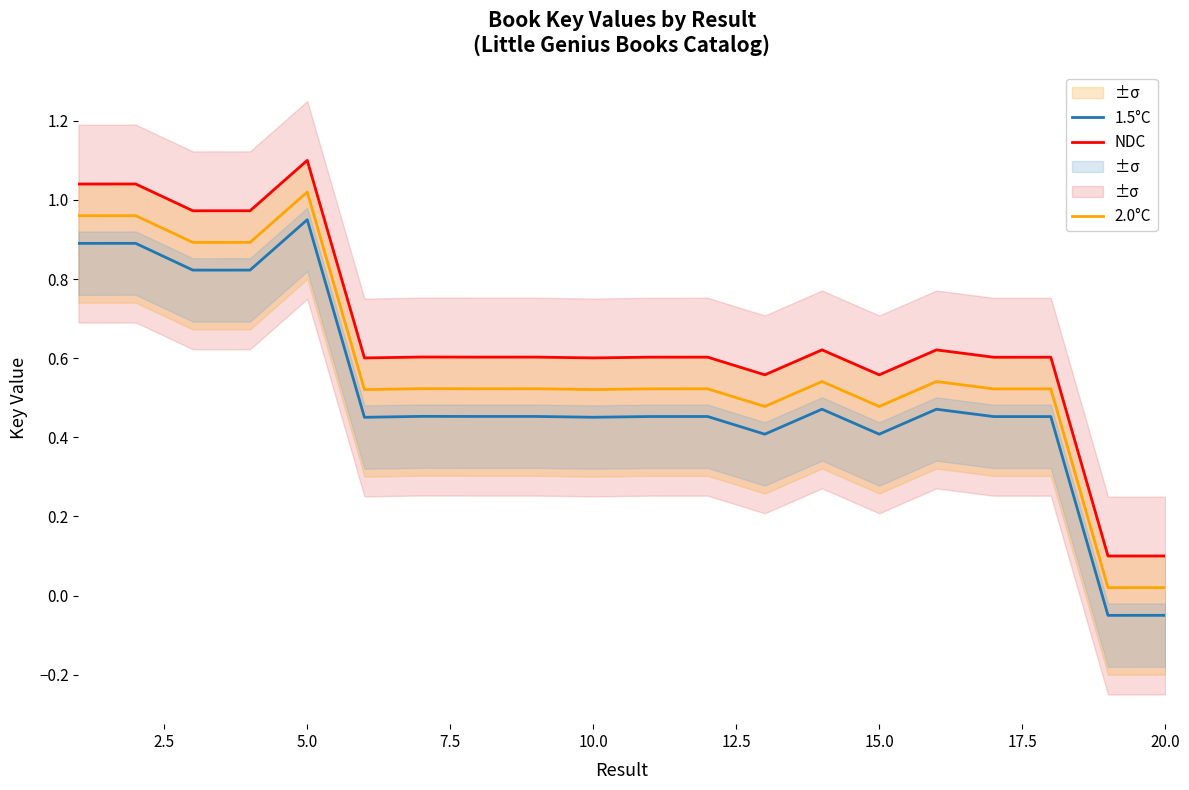

In NDC, how many points are lower than both neighbors (excluding endpoints)?

8